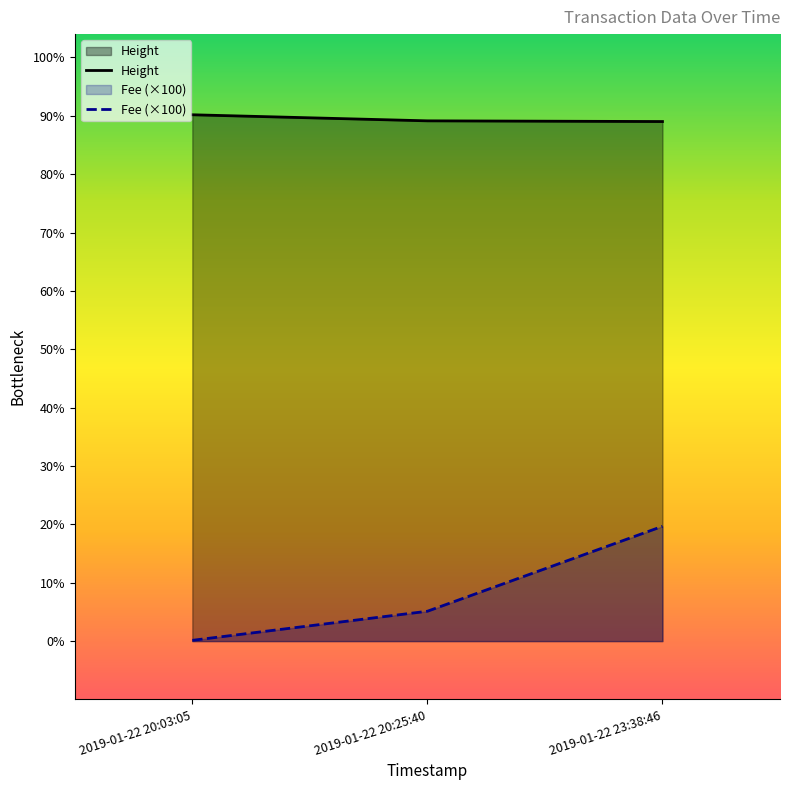

What is the minimum value for Height?

4451.0